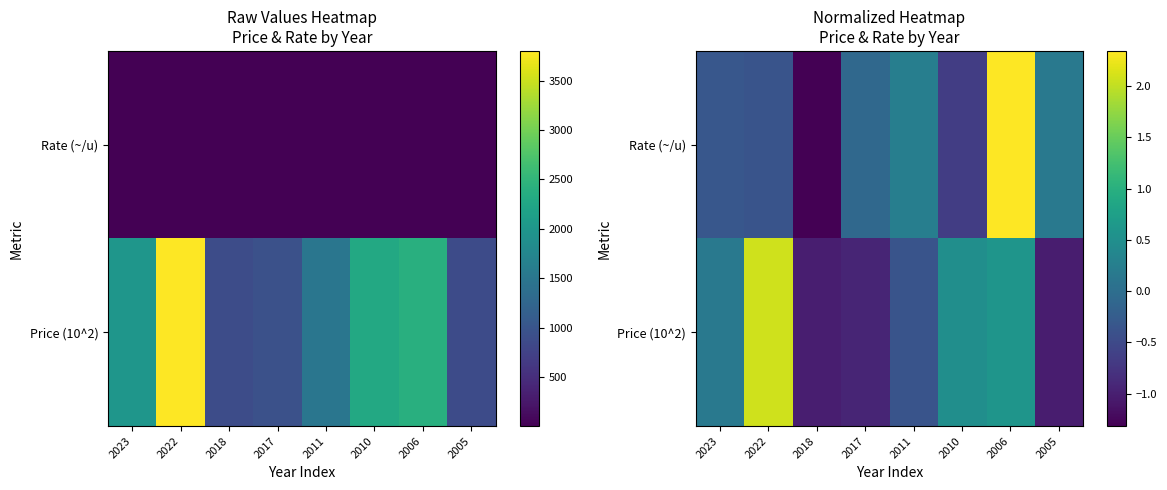

List the series in order of their peak value, highest first.

Rate (~/u), Price (10^2)